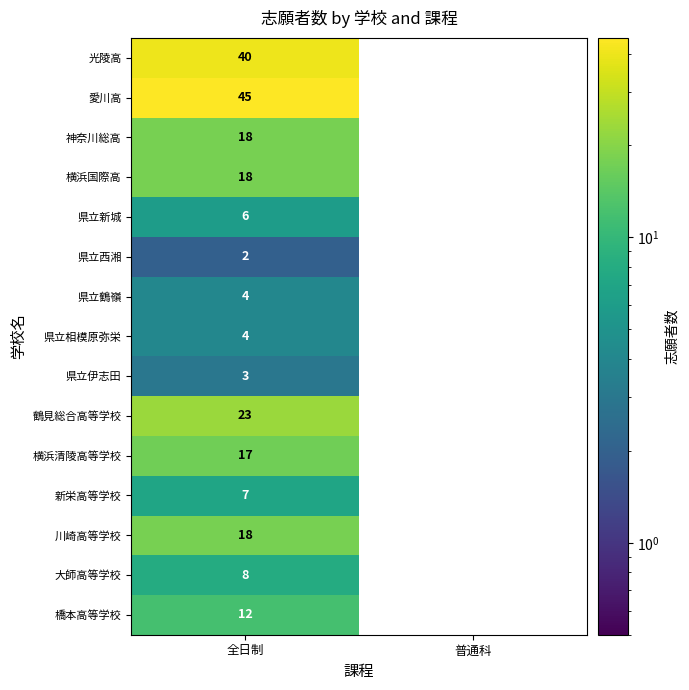

At how many categories does at least one series exceed 20?

1